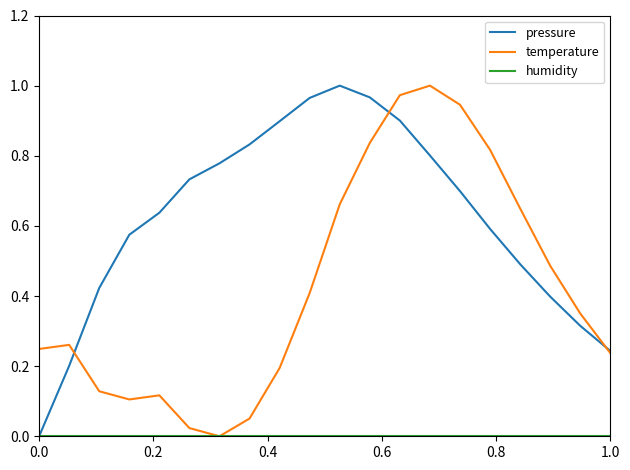

Which series has the largest total across all categories?

pressure